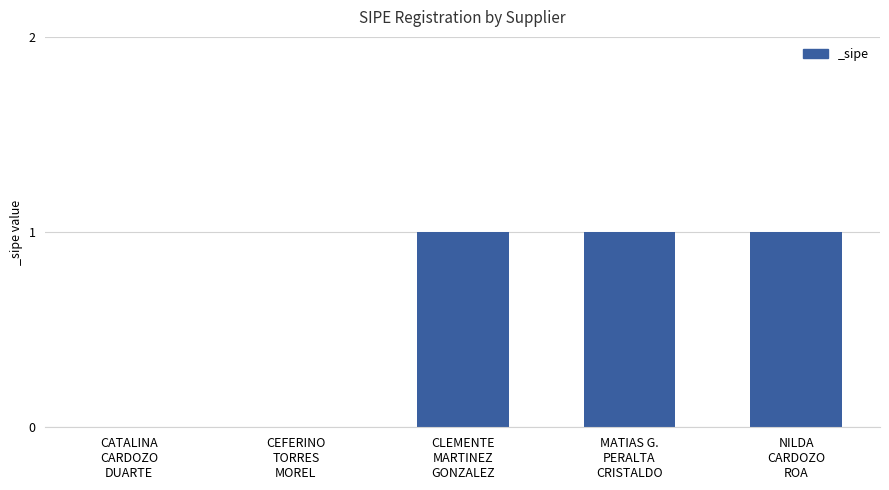

How many data points does each series have?

5